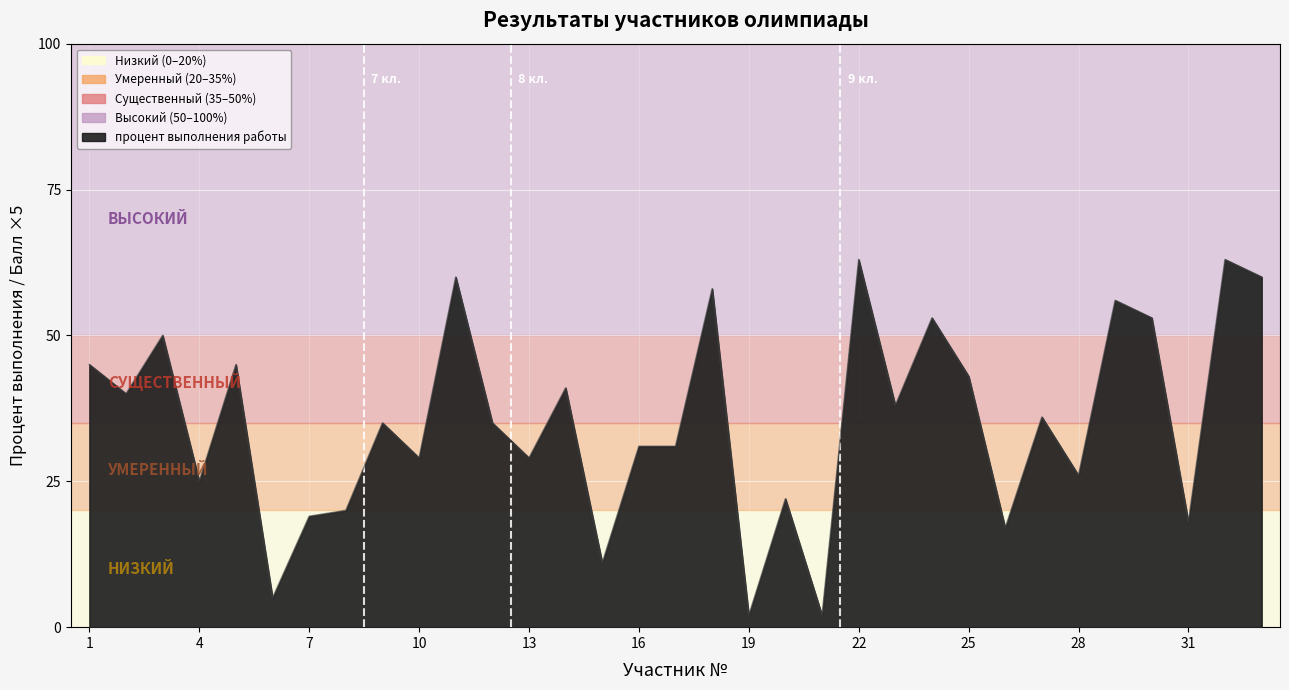

What is the minimum value shown in the chart?

2